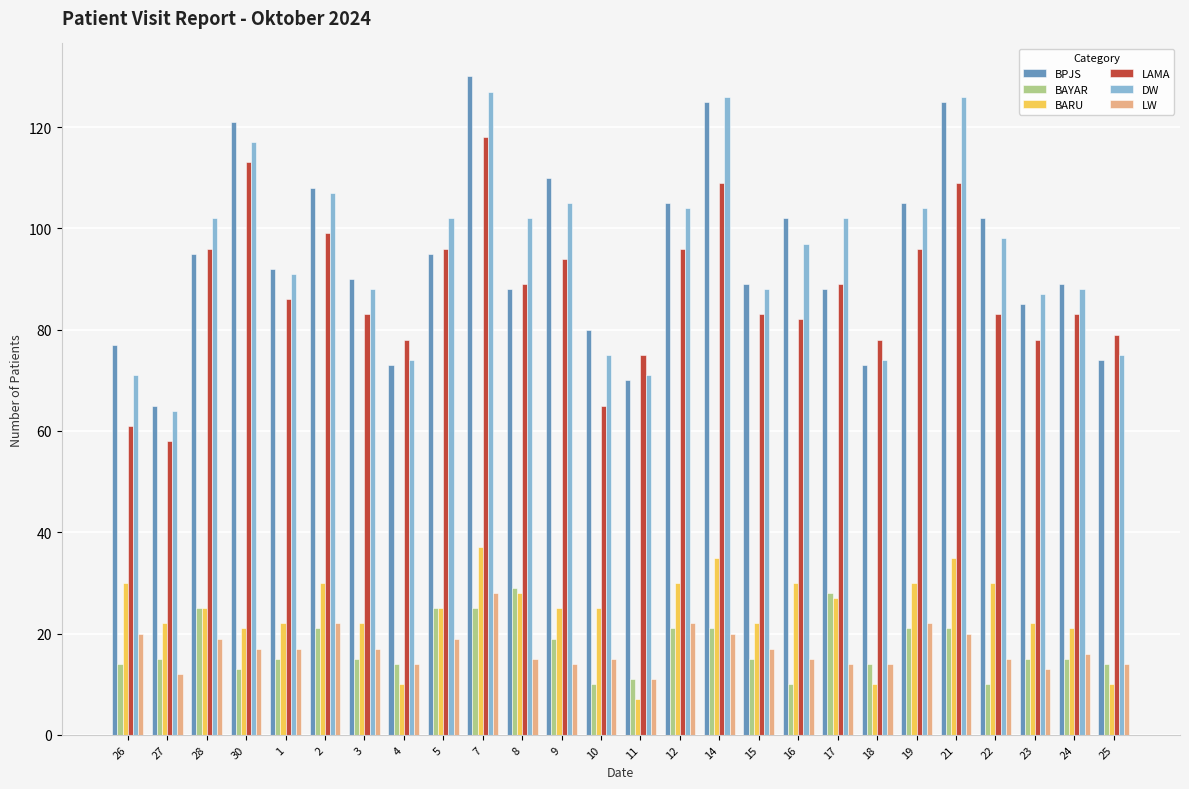

What is the sum of all BPJS values?

2456